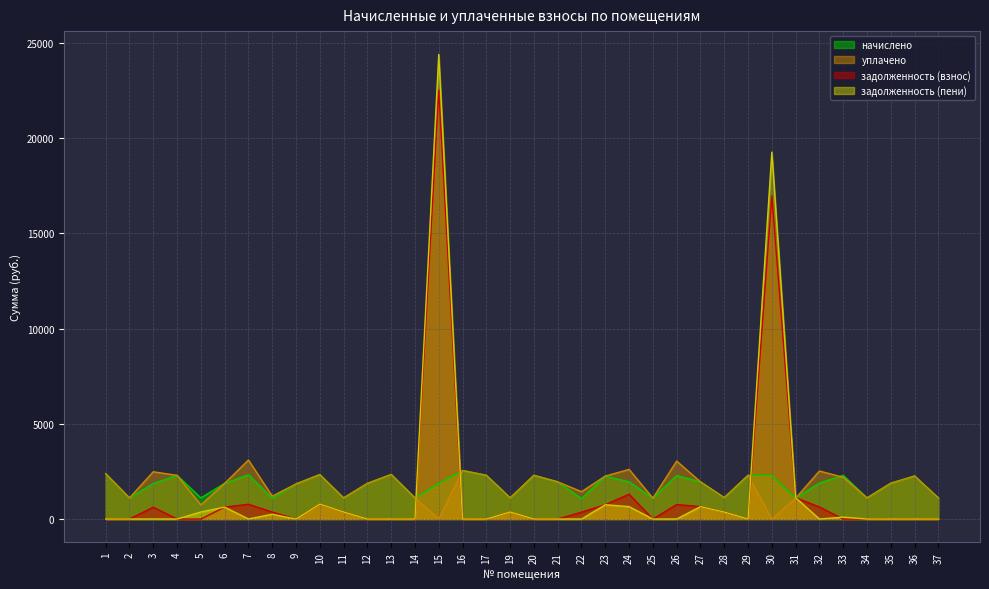

How many lines are shown in the chart?

4